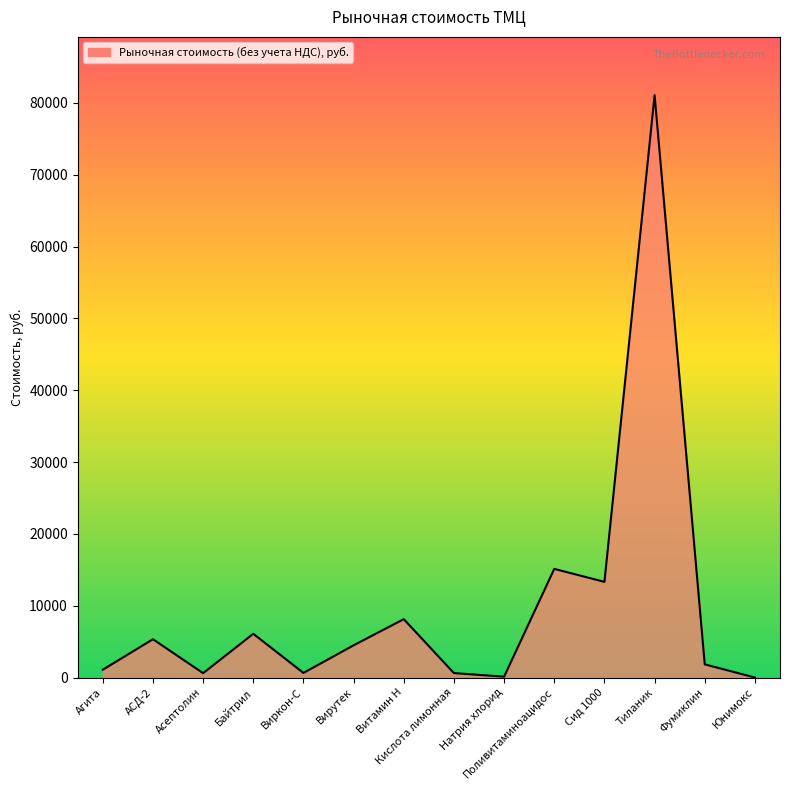

How many lines are shown in the chart?

1